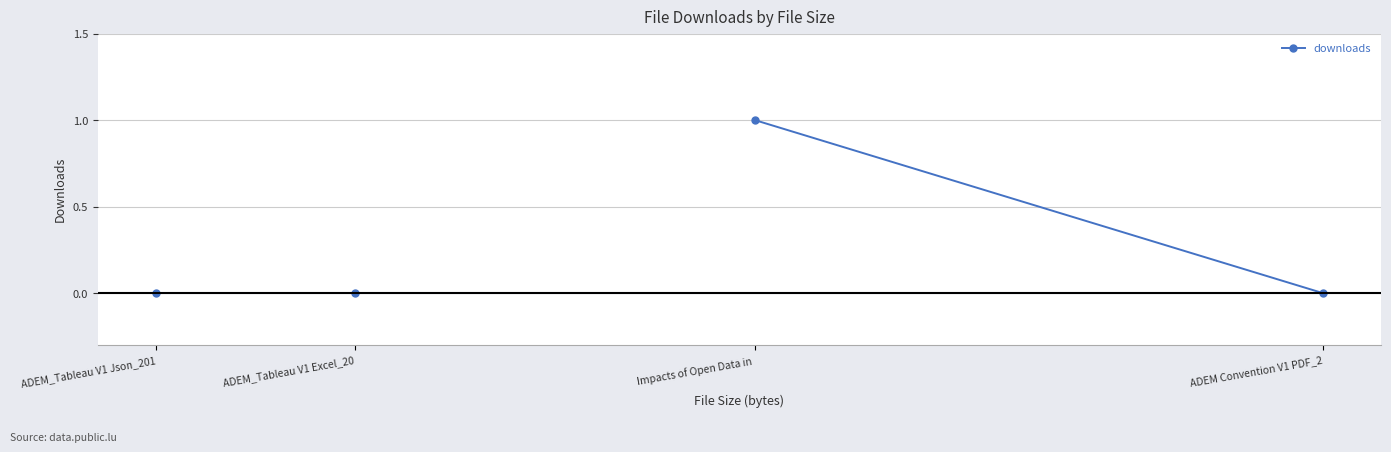

The chart shows a value of 0 at ADEM Convention V1 PDF_2. True or false?

True